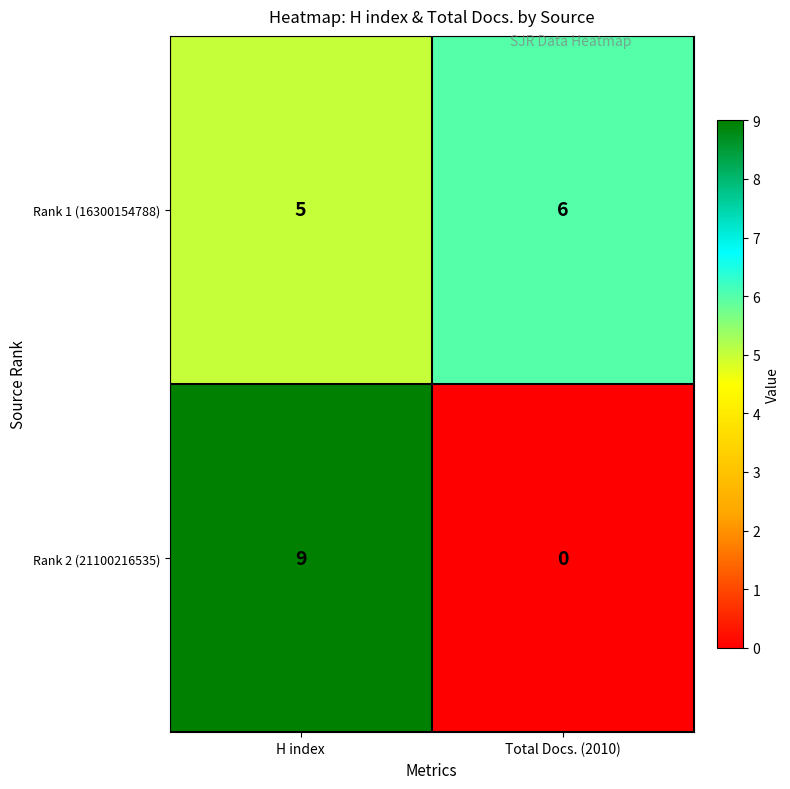

At Total Docs. (2010), list the series in order from smallest to largest.

Rank 2 (21100216535), Rank 1 (16300154788)